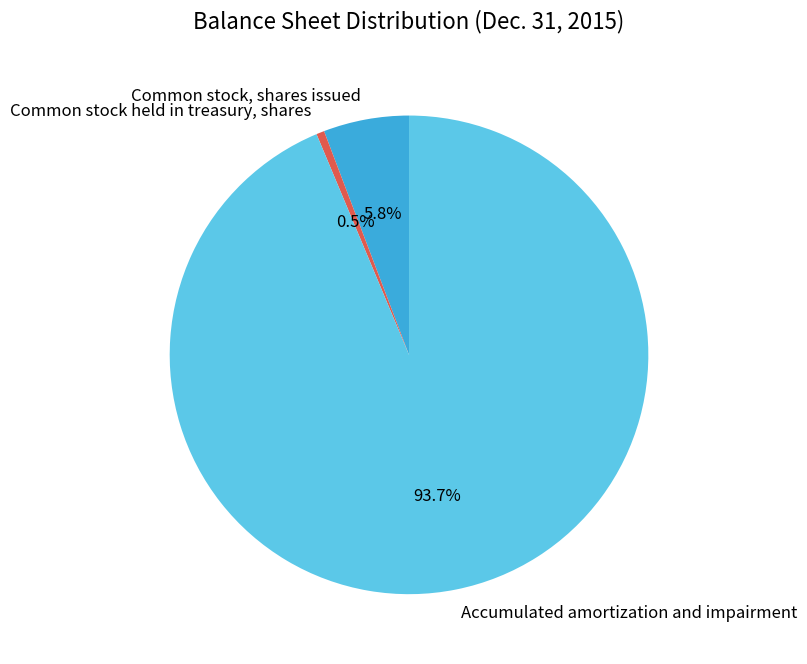

Count the number of slices in the pie.

3